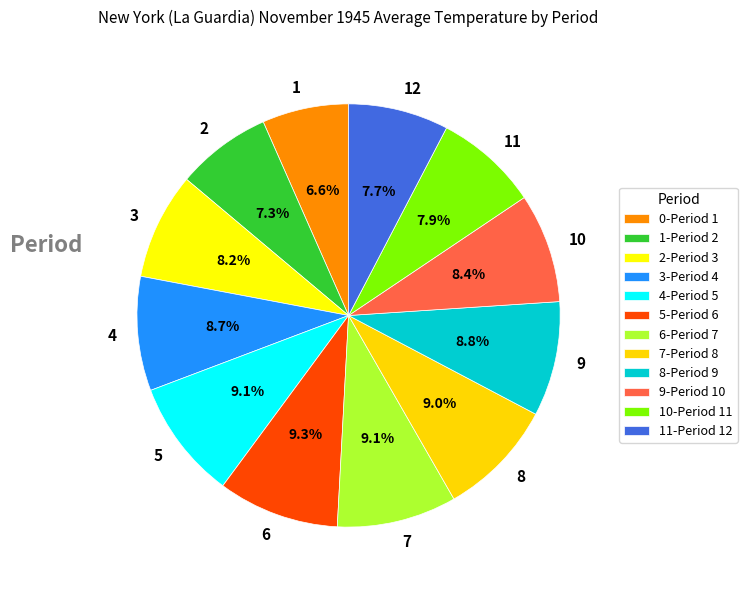

Combined, do 6 and 7 account for over 50%?

No